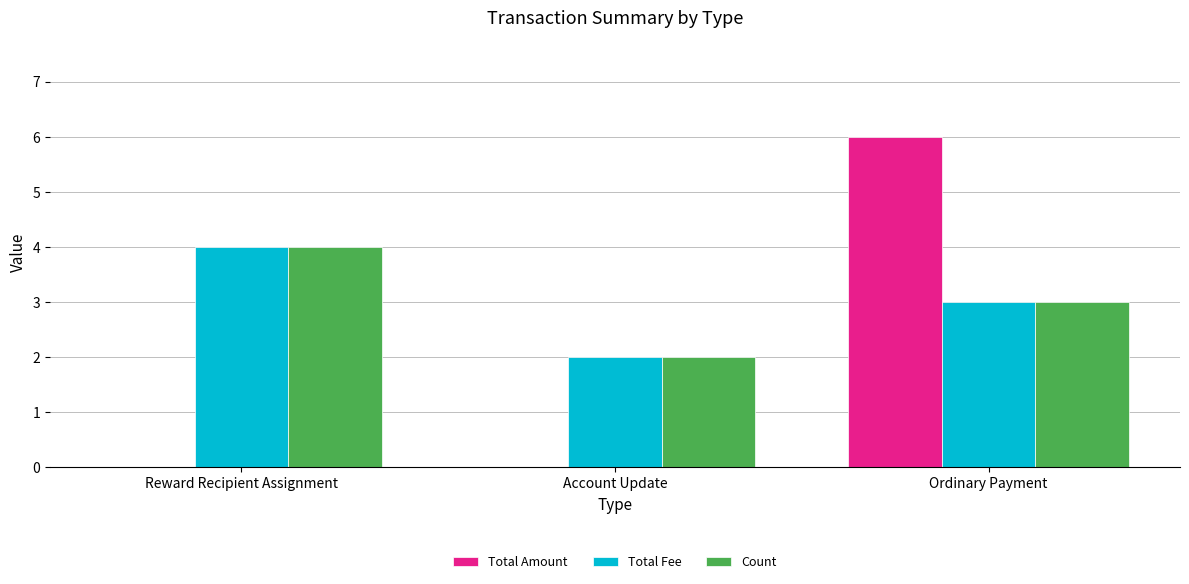

Reading right to left, what are all the values shown in this chart?

Total Amount: Ordinary Payment=6	Account Update=0	Reward Recipient Assignment=0
Total Fee: Ordinary Payment=3	Account Update=2	Reward Recipient Assignment=4
Count: Ordinary Payment=3	Account Update=2	Reward Recipient Assignment=4